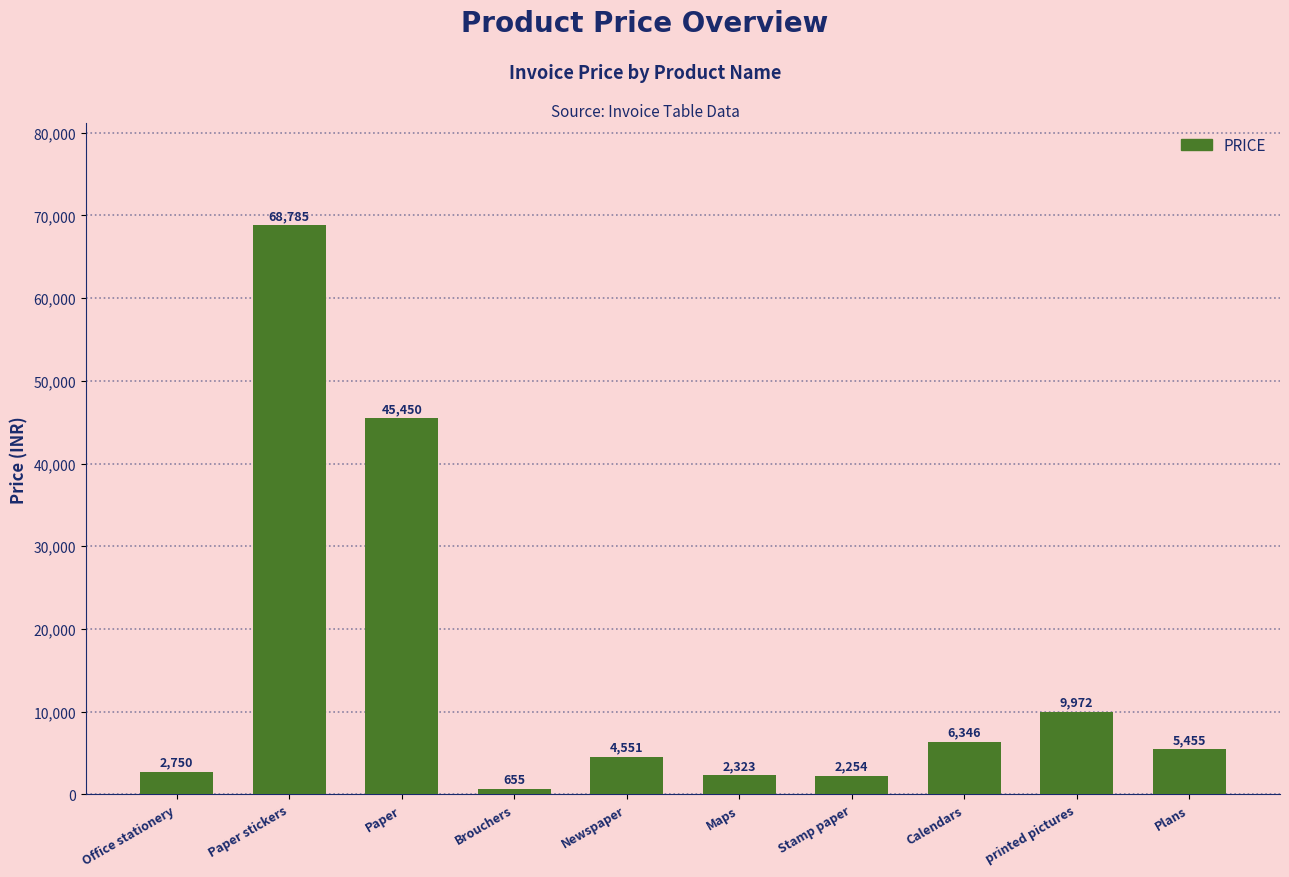

At which category does the chart reach its minimum across all series?

Brouchers